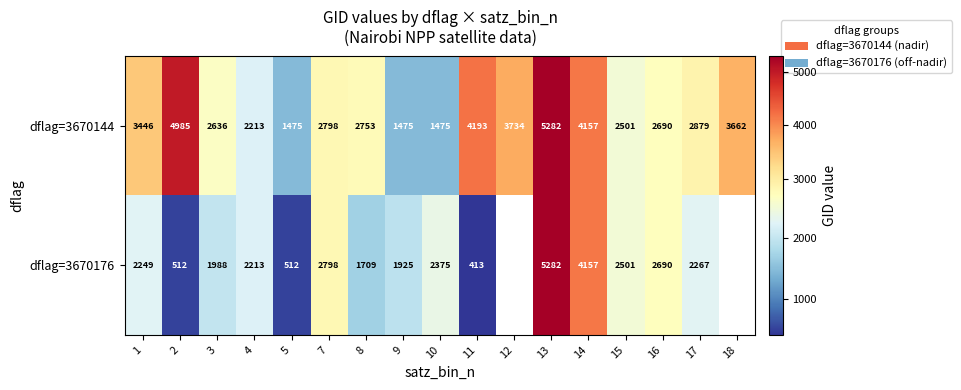

Which category has the highest value in the dflag=3670144 series?

13